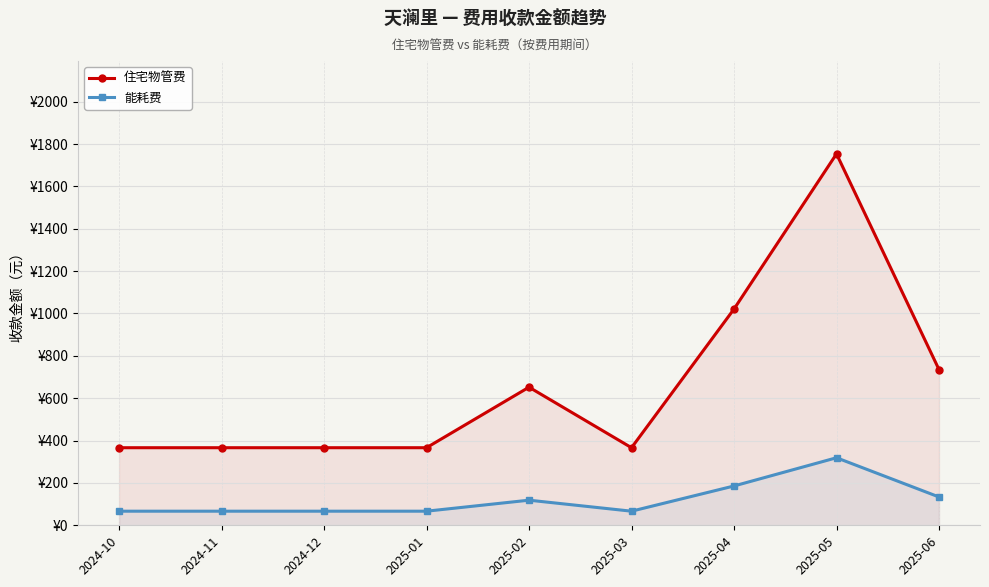

How many data points does each series have?

9